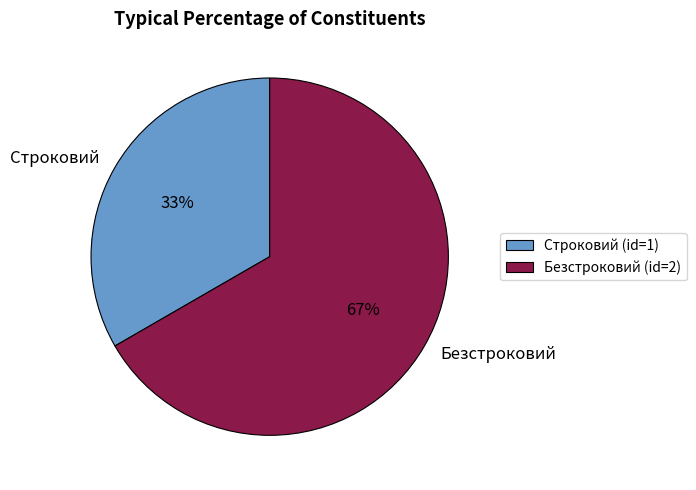

Is there a majority slice in this chart?

Yes